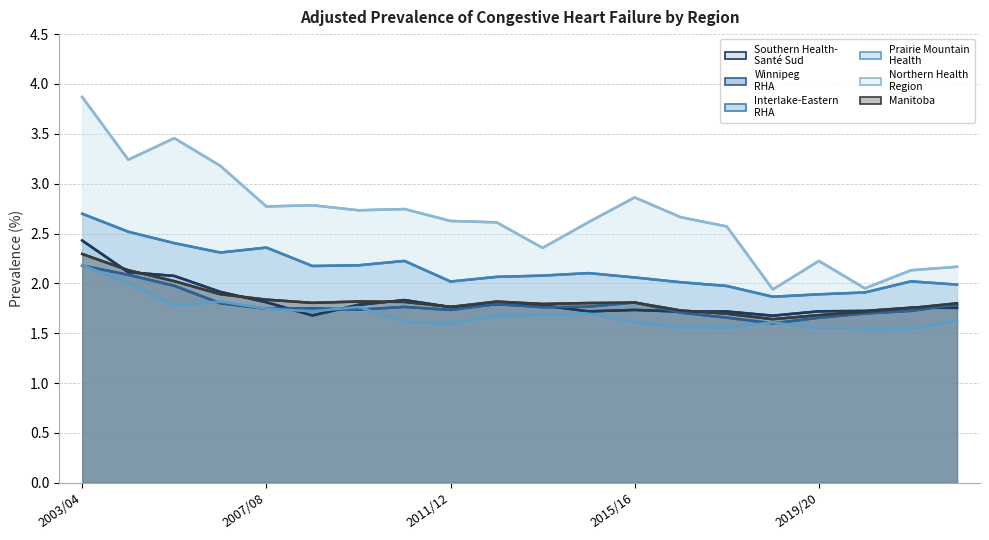

Reading left to right, list all the values displayed in this chart.

Southern Health-
Santé Sud: 2003/04=2.4	2004/05=2.1	2005/06=2.1	2006/07=1.9	2007/08=1.8	2008/09=1.7	2009/10=1.8	2010/11=1.8	2011/12=1.8	2012/13=1.8	2013/14=1.8	2014/15=1.7	2015/16=1.7	2016/17=1.7	2017/18=1.7	2018/19=1.7	2019/20=1.7	2020/21=1.7	2021/22=1.8	2022/23=1.8
Winnipeg
RHA: 2003/04=2.2	2004/05=2.1	2005/06=2.0	2006/07=1.8	2007/08=1.7	2008/09=1.8	2009/10=1.7	2010/11=1.8	2011/12=1.7	2012/13=1.8	2013/14=1.8	2014/15=1.8	2015/16=1.8	2016/17=1.7	2017/18=1.7	2018/19=1.6	2019/20=1.7	2020/21=1.7	2021/22=1.7	2022/23=1.8
Interlake-Eastern
RHA: 2003/04=2.7	2004/05=2.5	2005/06=2.4	2006/07=2.3	2007/08=2.4	2008/09=2.2	2009/10=2.2	2010/11=2.2	2011/12=2.0	2012/13=2.1	2013/14=2.1	2014/15=2.1	2015/16=2.1	2016/17=2.0	2017/18=2.0	2018/19=1.9	2019/20=1.9	2020/21=1.9	2021/22=2.0	2022/23=2.0
Prairie Mountain
Health: 2003/04=2.2	2004/05=2.0	2005/06=1.8	2006/07=1.8	2007/08=1.7	2008/09=1.7	2009/10=1.8	2010/11=1.6	2011/12=1.6	2012/13=1.7	2013/14=1.7	2014/15=1.7	2015/16=1.6	2016/17=1.6	2017/18=1.6	2018/19=1.6	2019/20=1.5	2020/21=1.5	2021/22=1.5	2022/23=1.6
Northern Health
Region: 2003/04=3.9	2004/05=3.2	2005/06=3.5	2006/07=3.2	2007/08=2.8	2008/09=2.8	2009/10=2.7	2010/11=2.7	2011/12=2.6	2012/13=2.6	2013/14=2.4	2014/15=2.6	2015/16=2.9	2016/17=2.7	2017/18=2.6	2018/19=1.9	2019/20=2.2	2020/21=1.9	2021/22=2.1	2022/23=2.2
Manitoba: 2003/04=2.3	2004/05=2.1	2005/06=2.0	2006/07=1.9	2007/08=1.8	2008/09=1.8	2009/10=1.8	2010/11=1.8	2011/12=1.8	2012/13=1.8	2013/14=1.8	2014/15=1.8	2015/16=1.8	2016/17=1.7	2017/18=1.7	2018/19=1.6	2019/20=1.7	2020/21=1.7	2021/22=1.8	2022/23=1.8